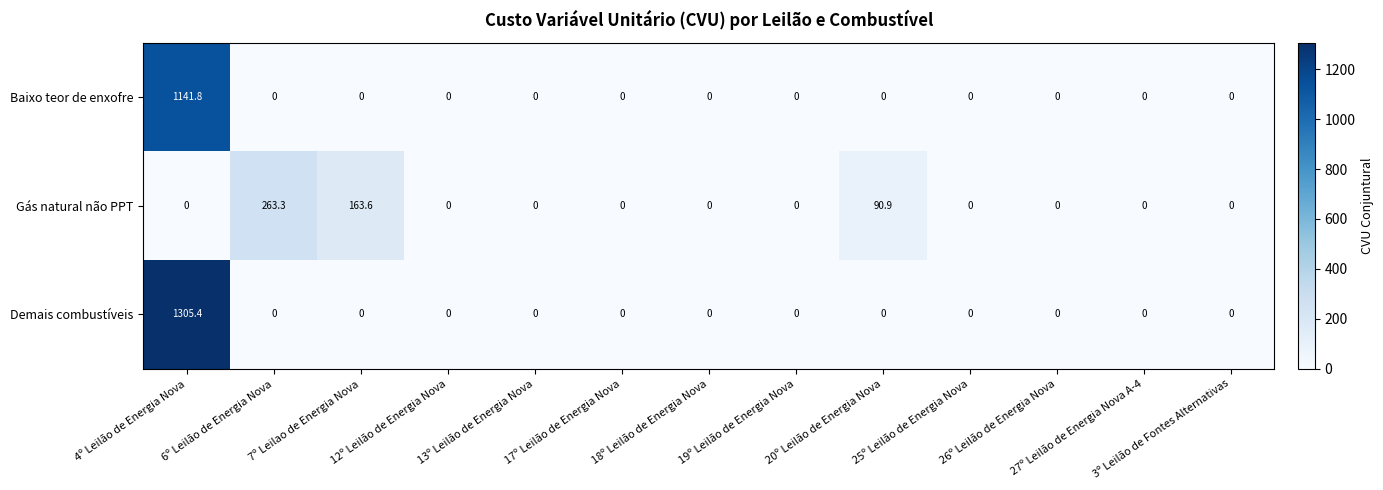

How many series are shown in this chart?

3